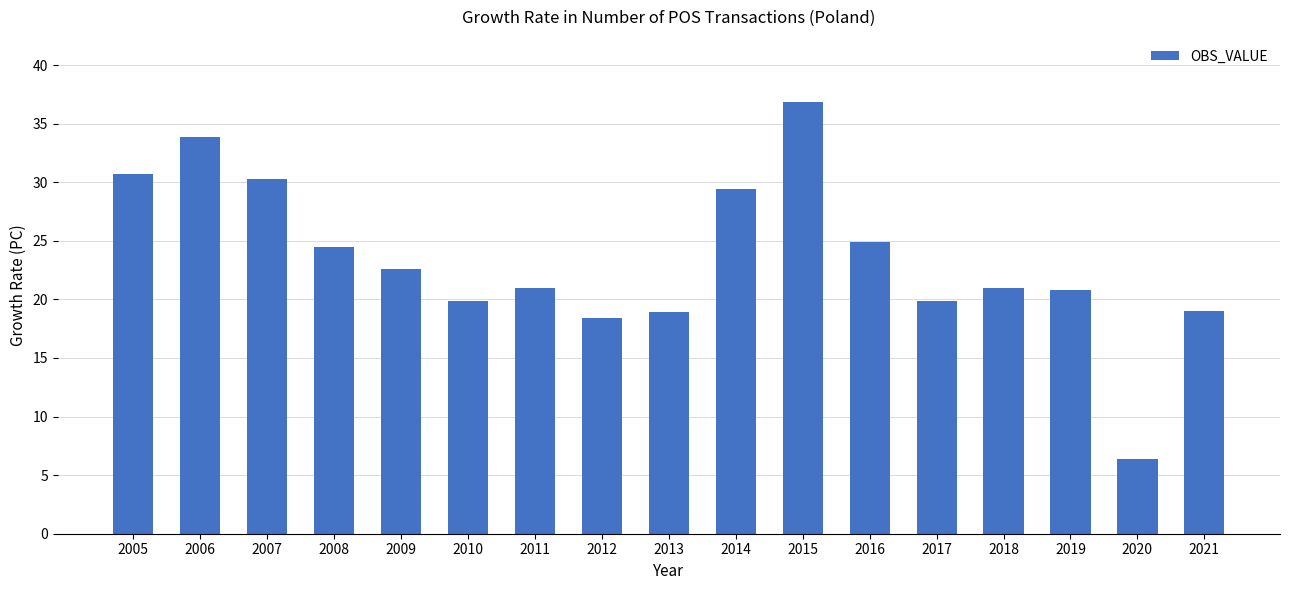

What is the average value?

23.4